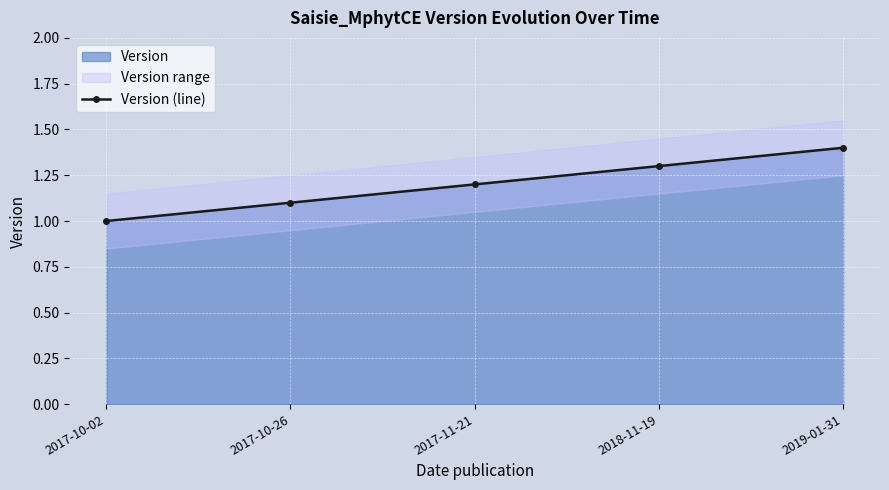

How many lines are shown in the chart?

1